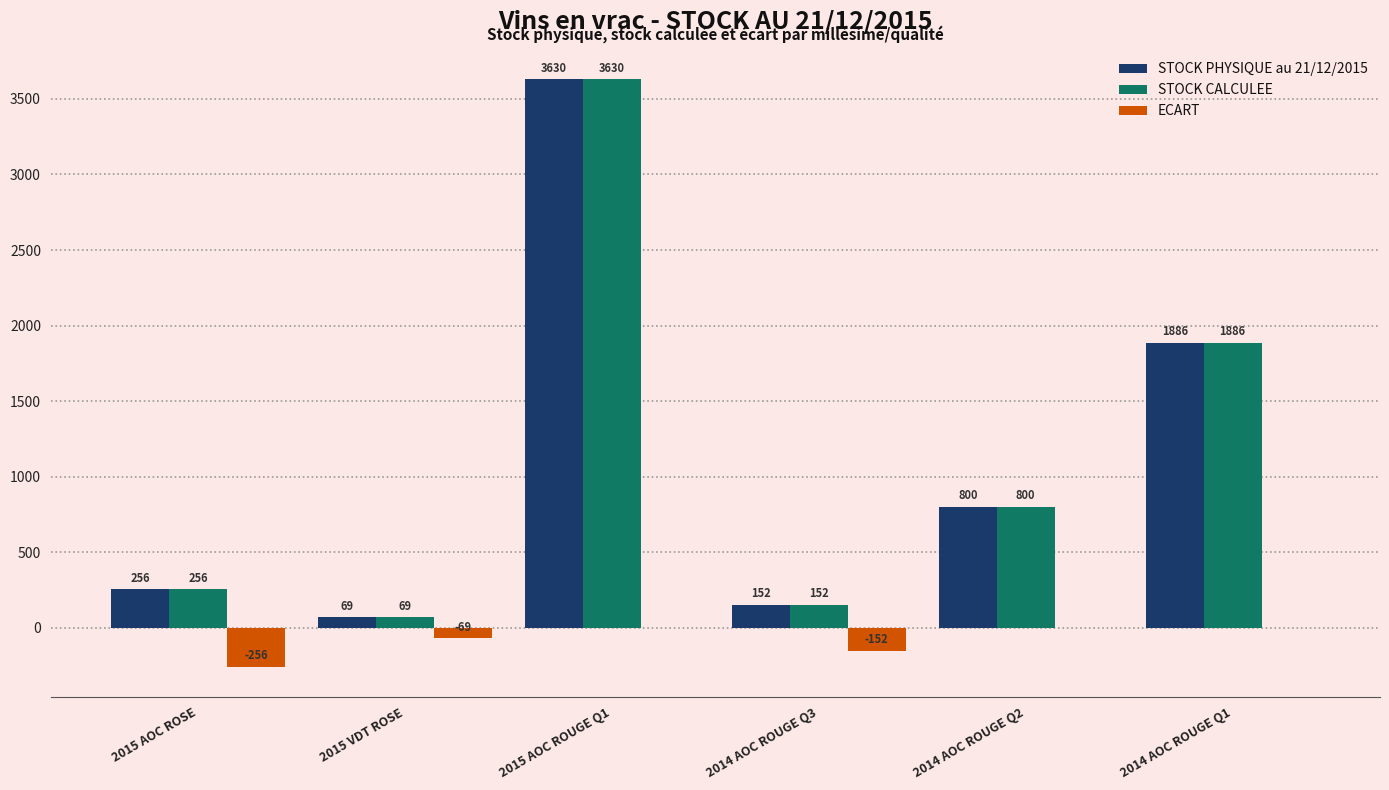

What is the total value across all series at 2015 AOC ROSE?

256.0